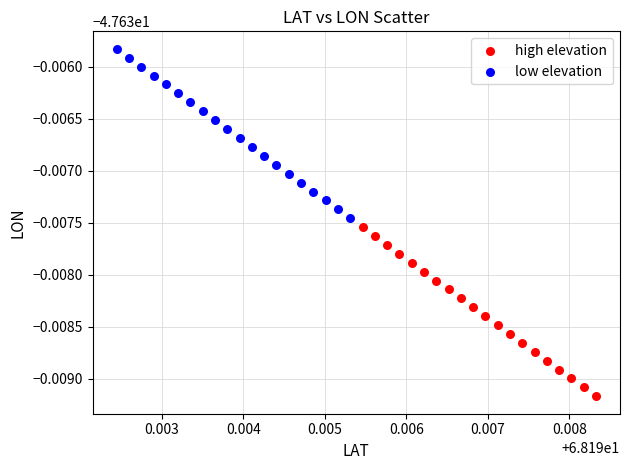

Which series has the widest spread of Y values?

low elevation